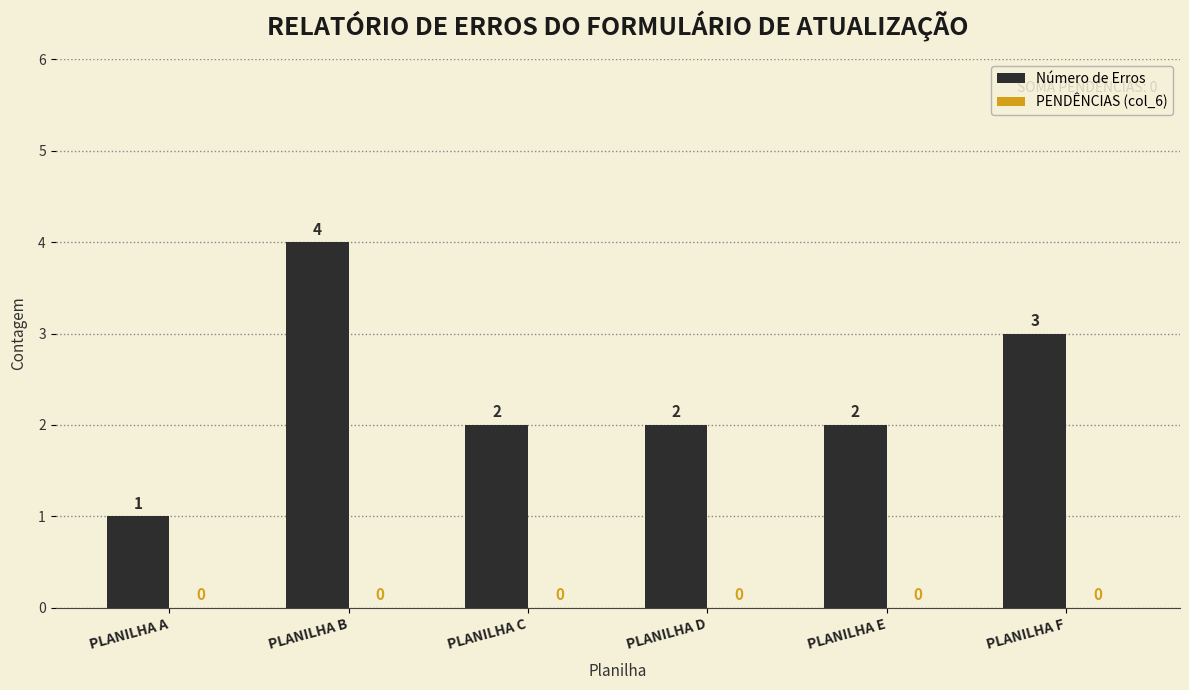

Reading left to right, list all the values displayed in this chart.

1	4	2	2	2	3